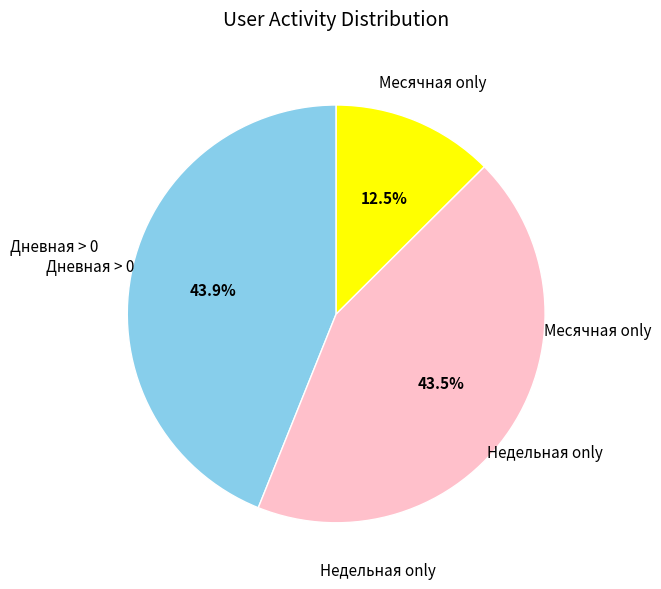

How many slices are in this pie chart?

3